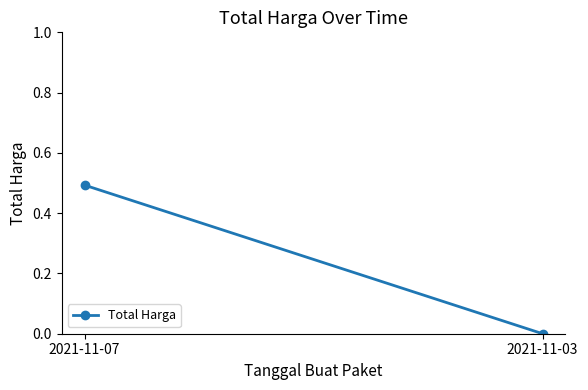

Rank the categories by value from lowest to highest.

2021-11-03, 2021-11-07